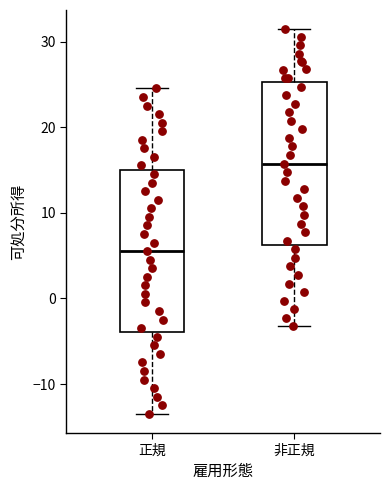

Which box's median line is the lowest?

正規